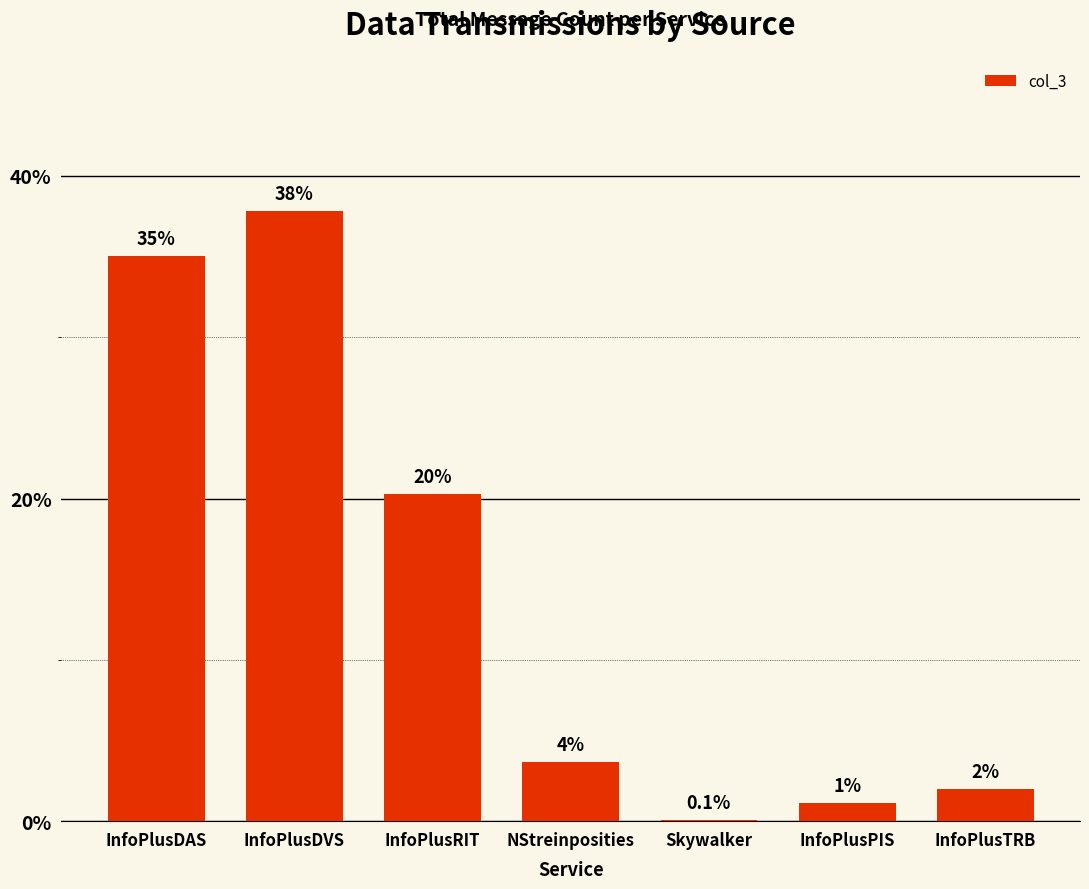

Which label corresponds to the smallest value in the chart?

Skywalker